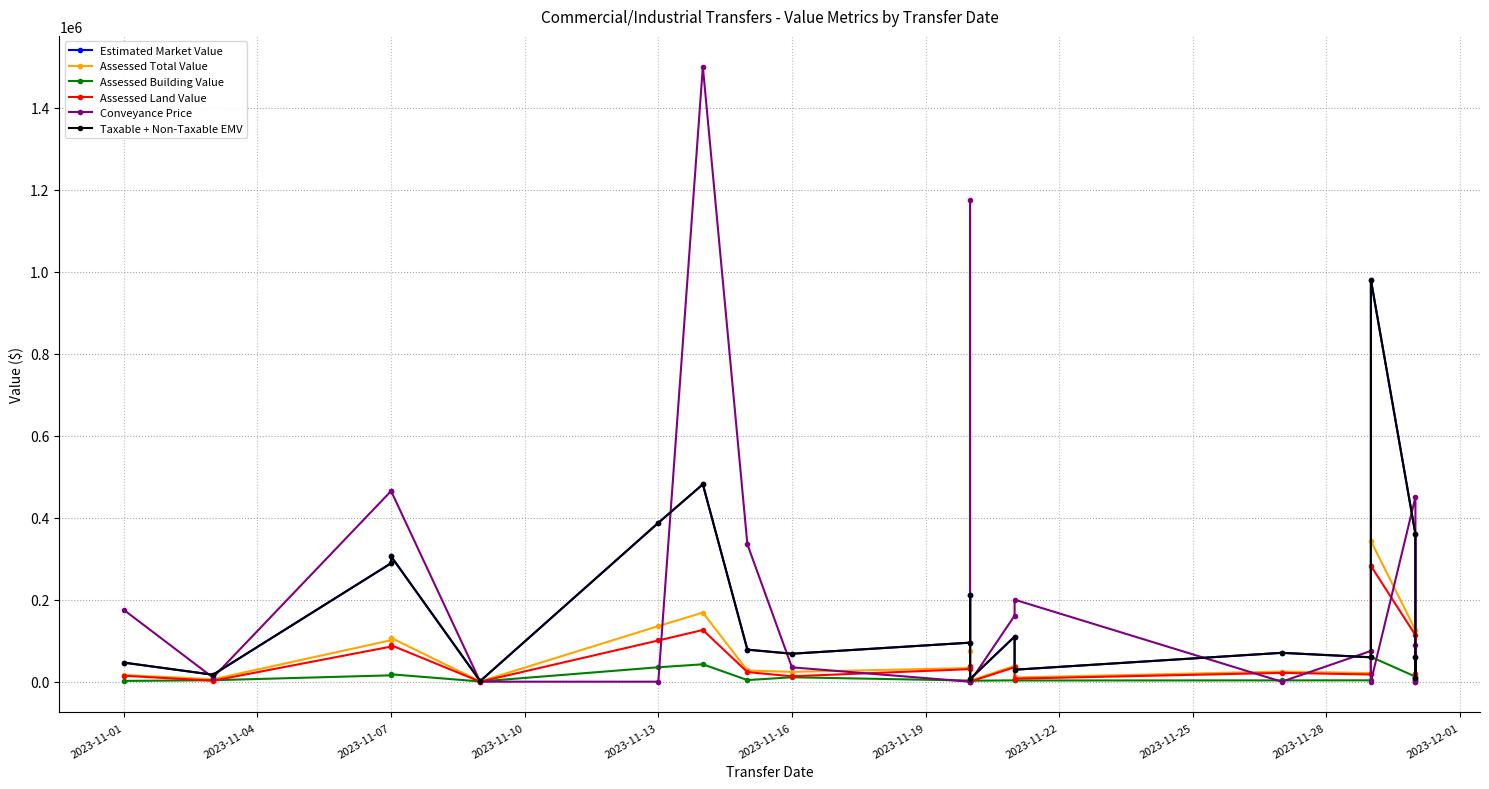

The Assessed Land Value series shows 10808 at 2023-11-22. True or false?

False